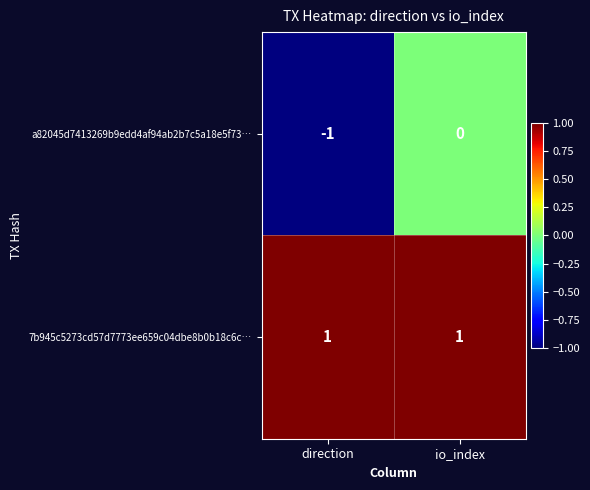

At direction, list the series in order from largest to smallest.

7b945c5273cd57d7773ee659c04dbe8b0b18c6c…, a82045d7413269b9edd4af94ab2b7c5a18e5f73…